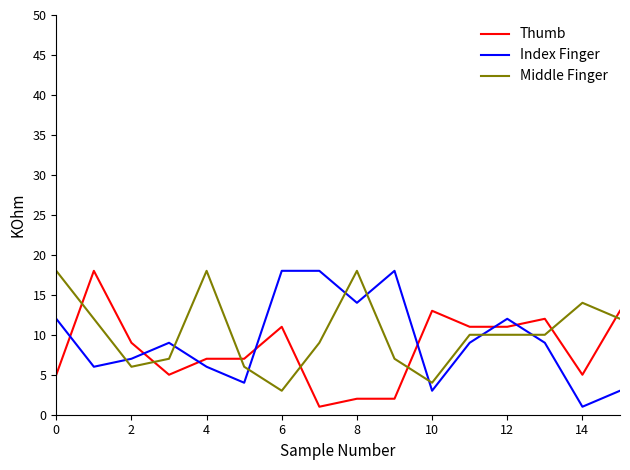

After their last crossing, which series has the higher values: Index Finger or Thumb?

Thumb